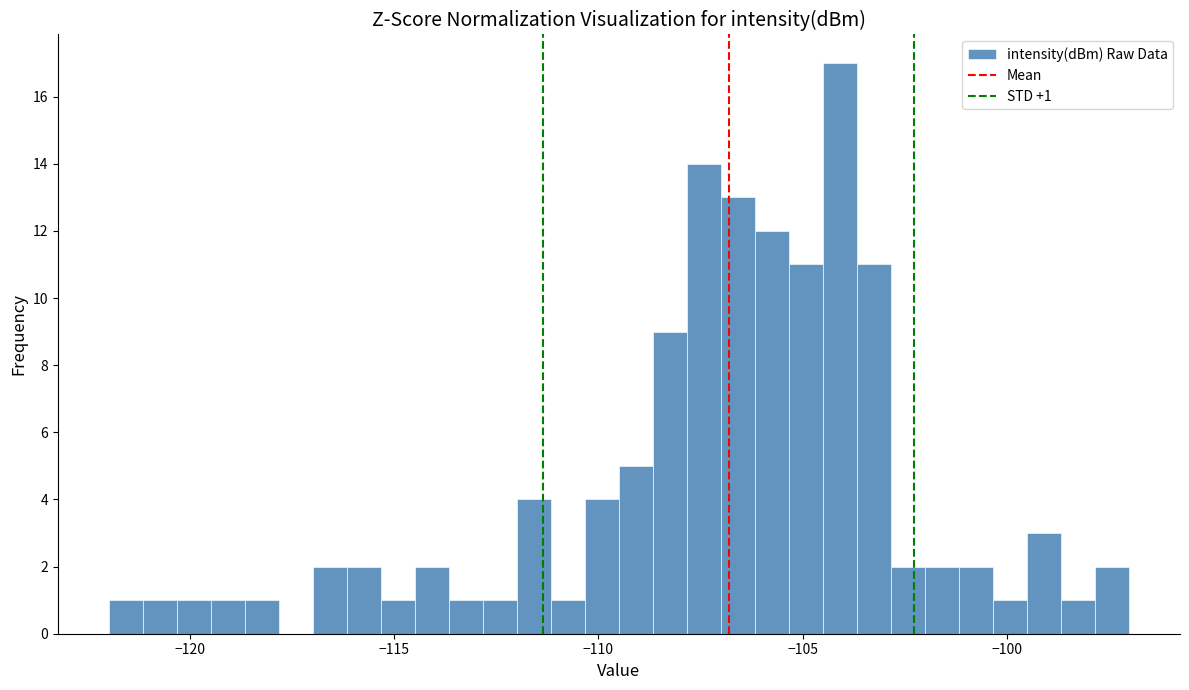

Around what value on the x-axis is the tallest bar? Give the approximate position of its centre, as read against the axis.

-104.0